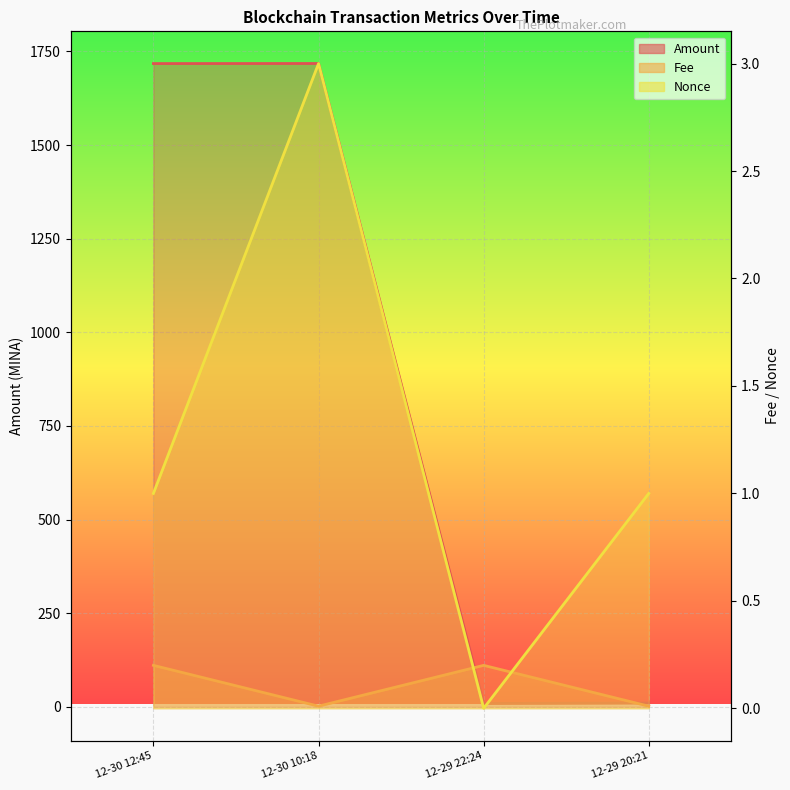

Which series has the widest spread of values?

Amount